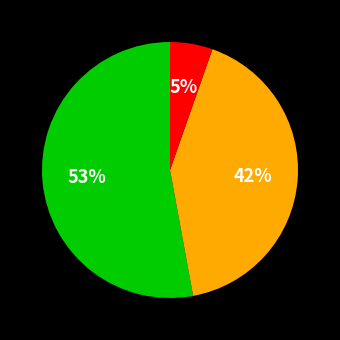

Is there any slice that represents more than half of the pie?

Yes